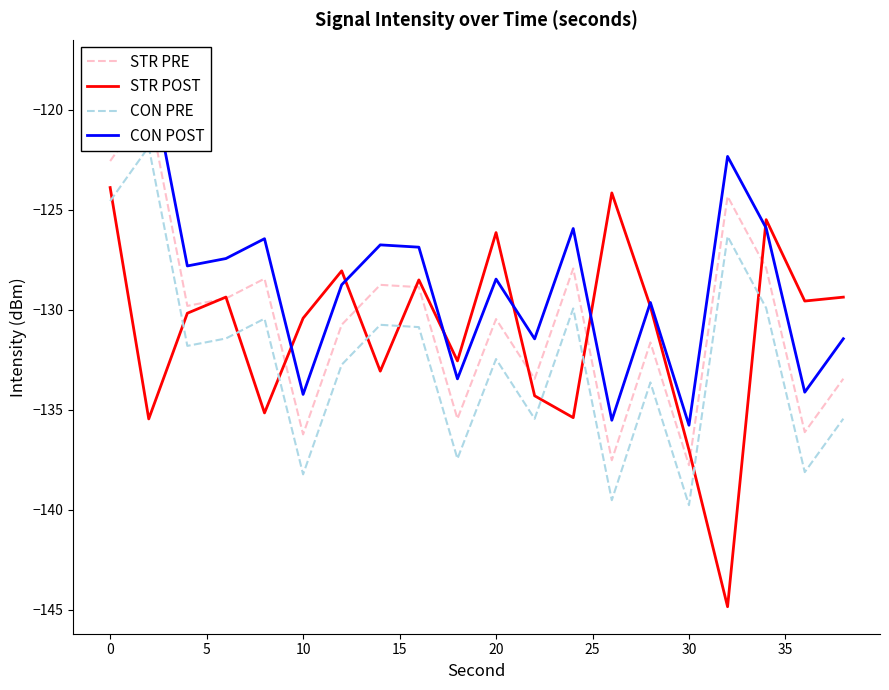

Which series has the widest spread of values?

STR POST